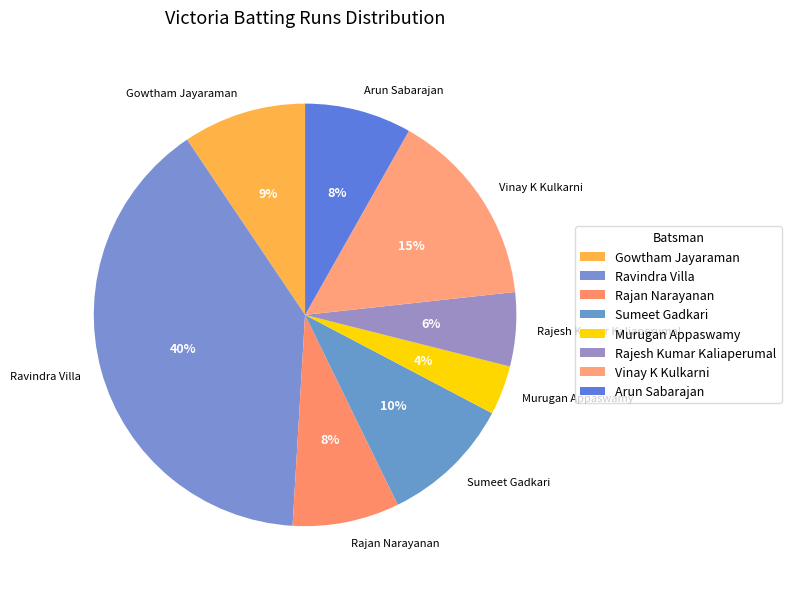

True or false: Arun Sabarajan accounts for 1% of the total.

False